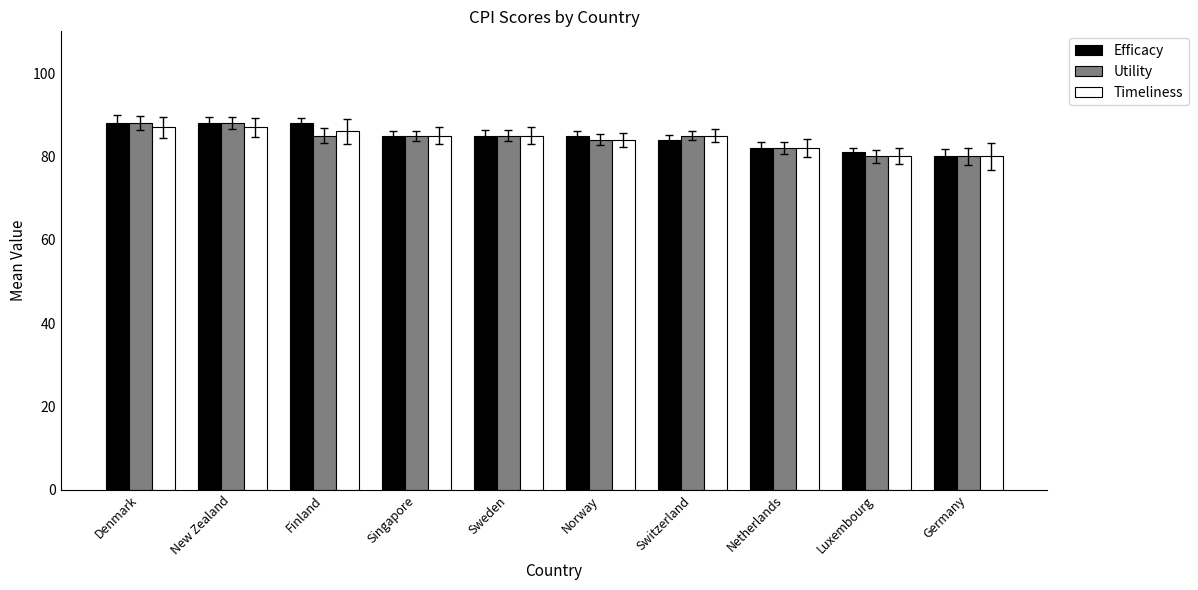

What is the difference between the maximum and minimum values in the Efficacy series?

8